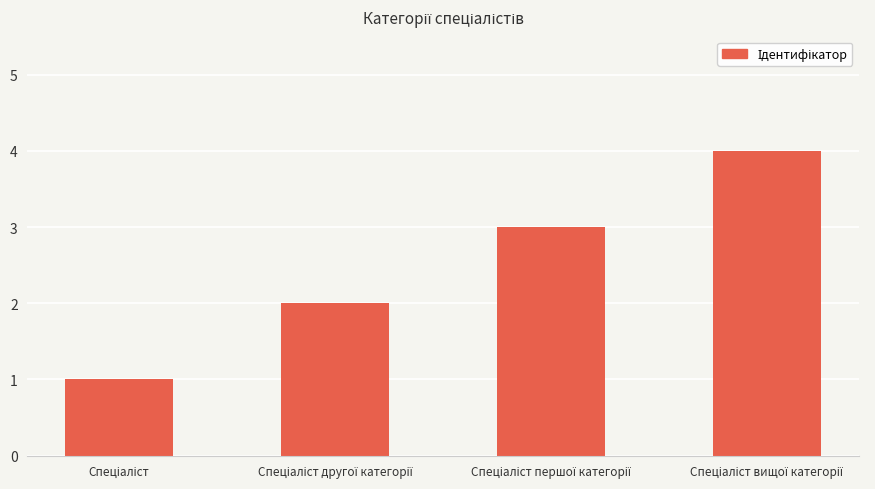

What is the difference between the maximum and minimum values?

3